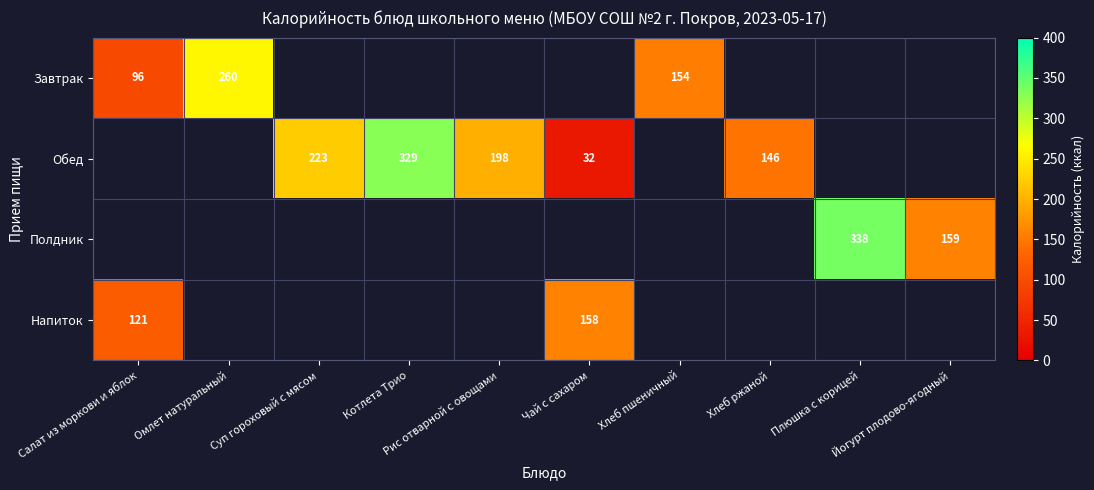

The value of Обед at Суп гороховый с мясом is 223.0. True or false?

True